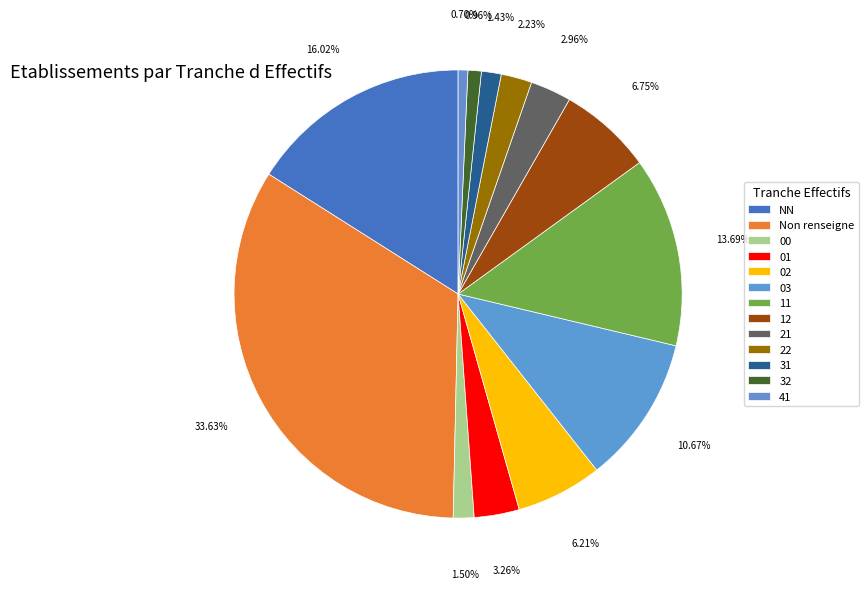

What percentage is the 01 slice, to the nearest percent?

3%